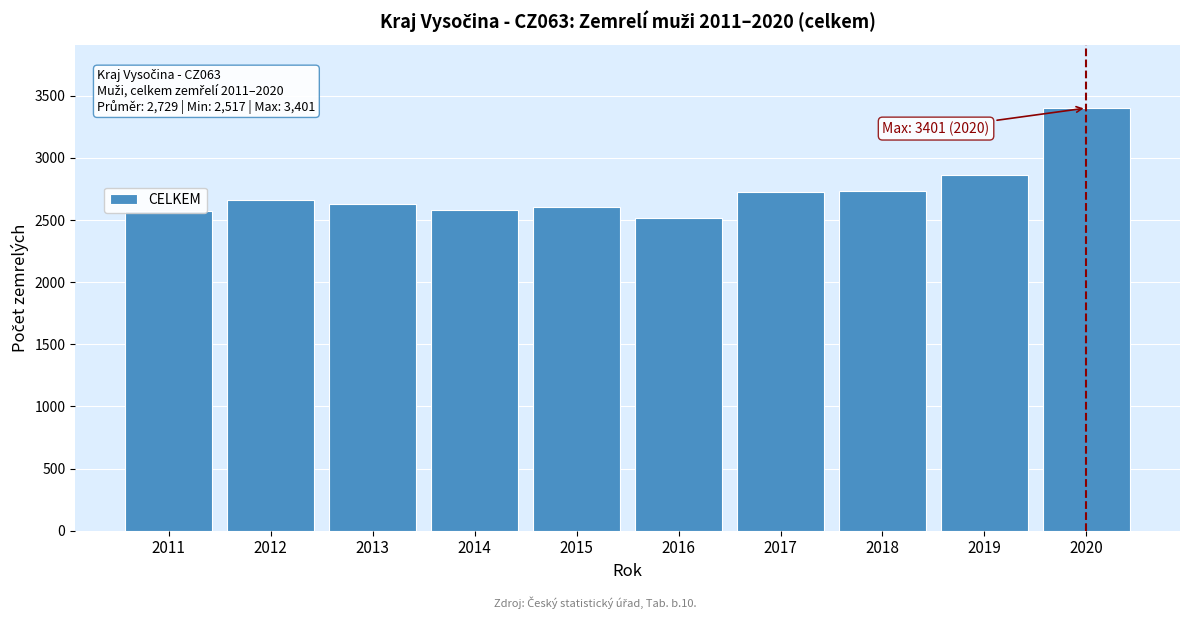

What is the greatest value displayed?

3401